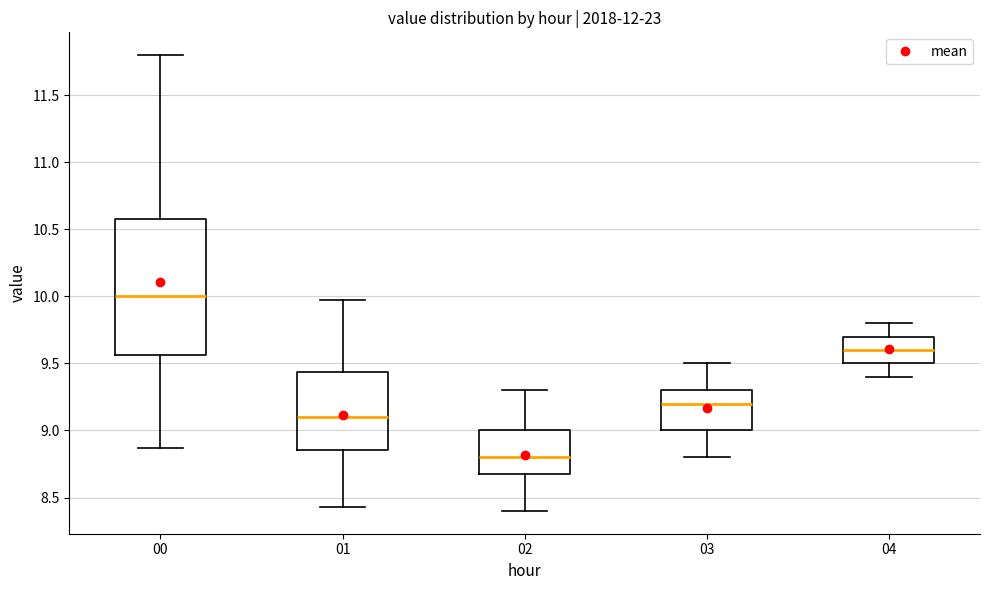

Reading left to right, read every box against the y-axis: the position of its median line, the range the box covers, and the ends of its whiskers. The values are not printed on the chart, so give them approximately, as read against the axis.

00: median 10.00, box 9.55 to 10.60, whiskers 8.85 to 11.80
01: median 9.10, box 8.85 to 9.45, whiskers 8.45 to 9.95
02: median 8.80, box 8.70 to 9.00, whiskers 8.40 to 9.30
03: median 9.20, box 9.00 to 9.30, whiskers 8.80 to 9.50
04: median 9.60, box 9.50 to 9.70, whiskers 9.40 to 9.80